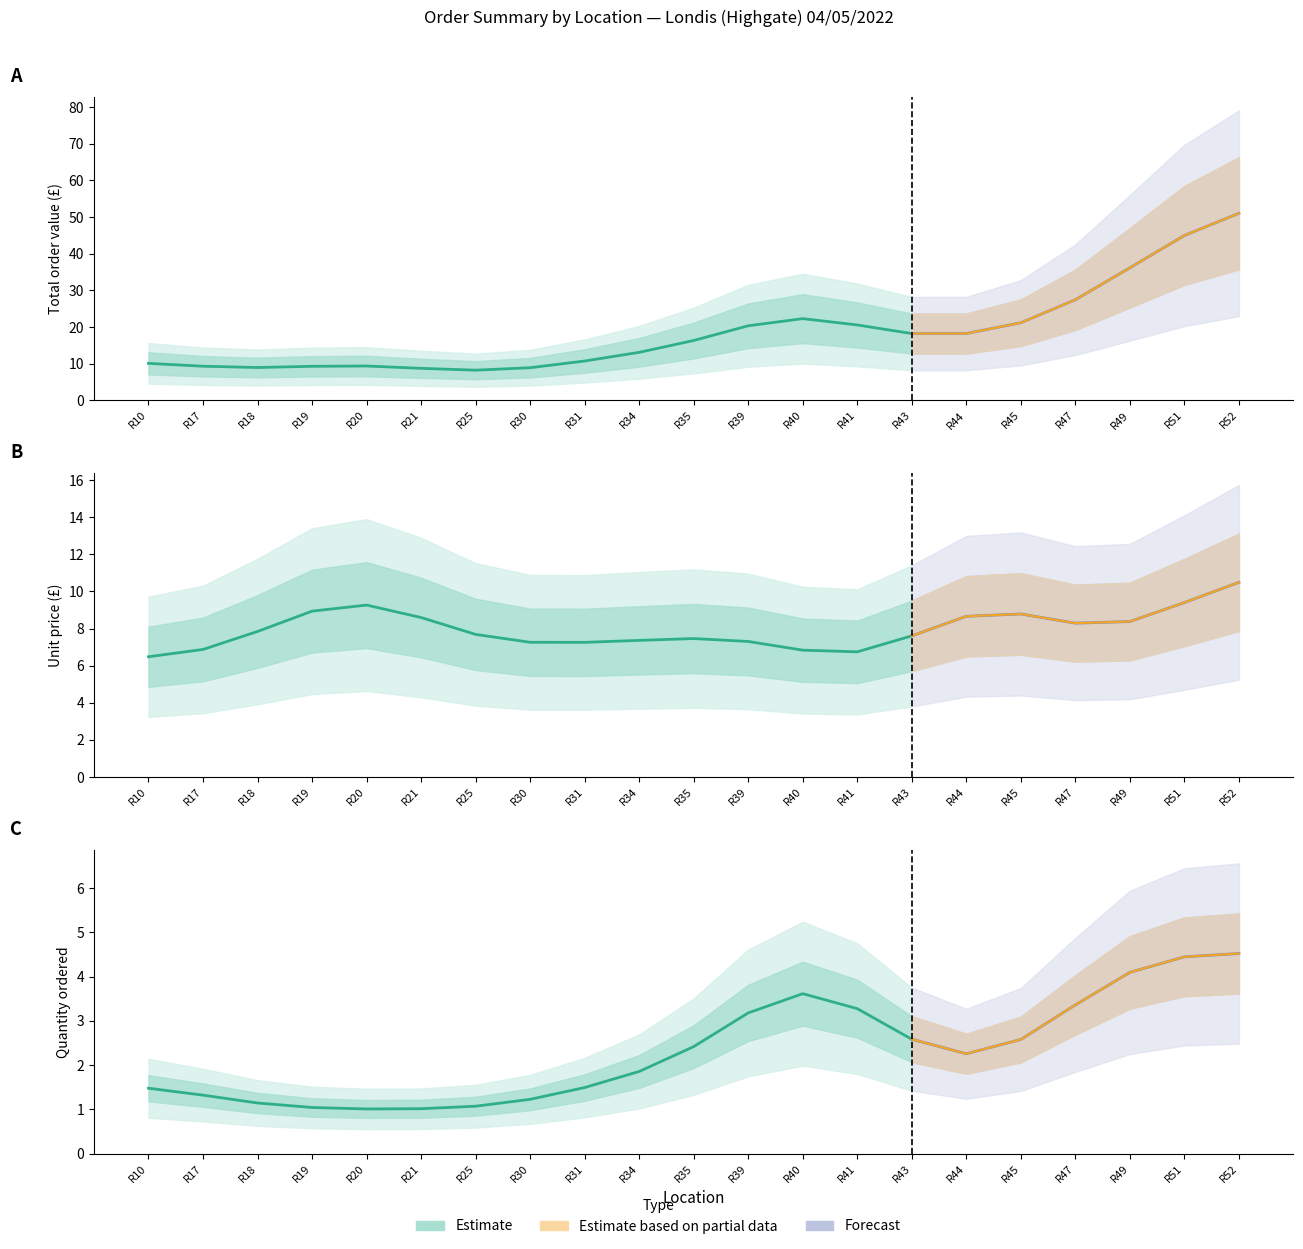

True or false: Total and Price intersect in this chart.

False